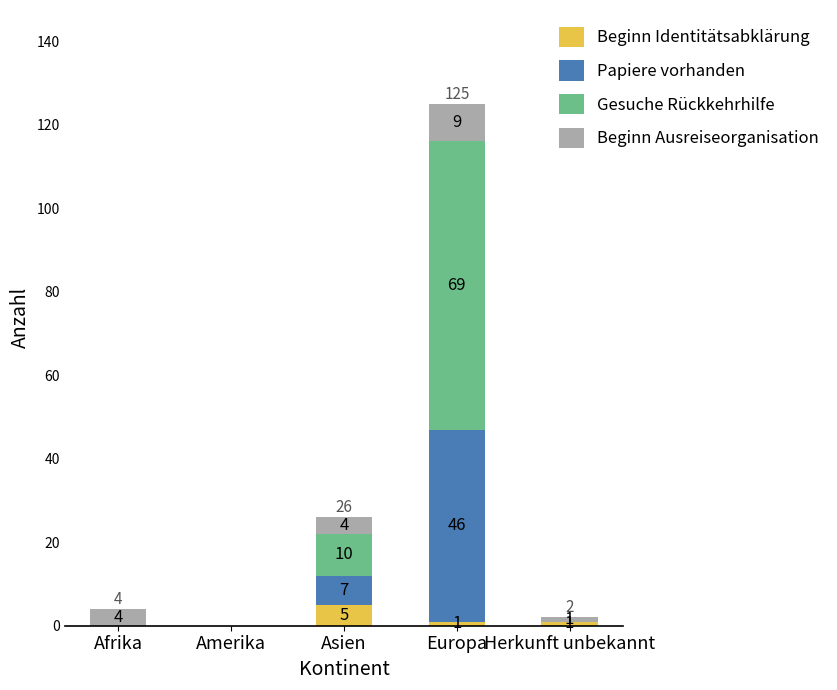

At which category is the sum across all series the highest?

Europa